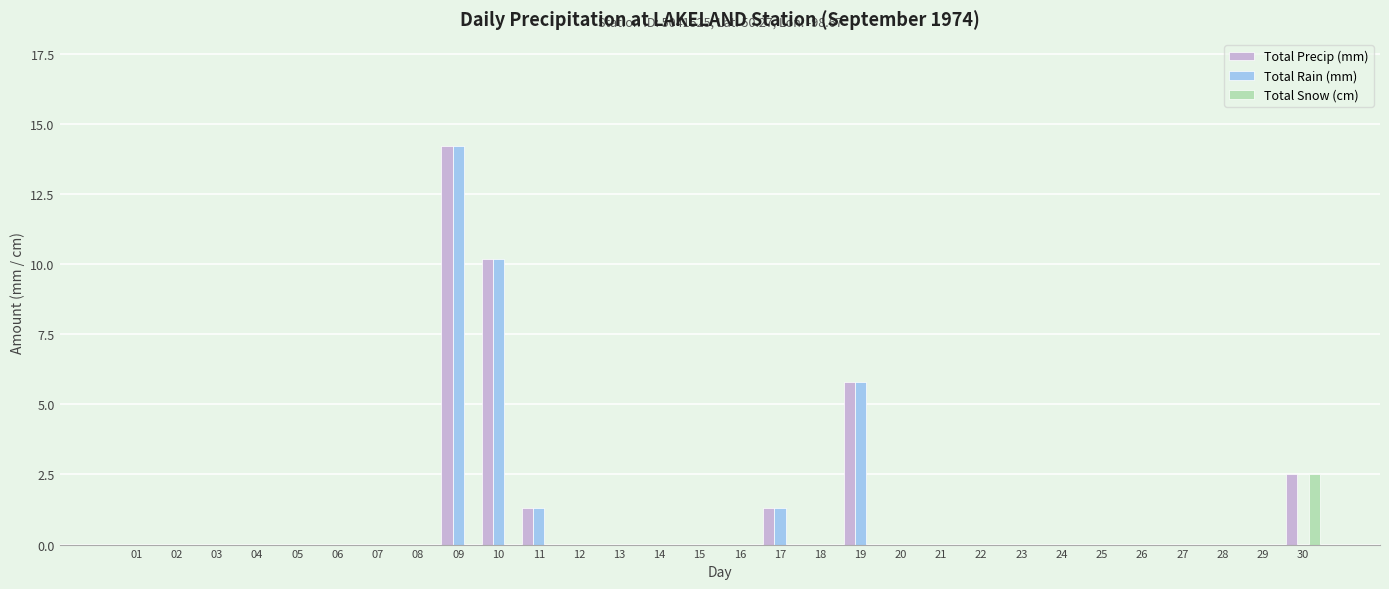

What is the maximum value for Total Rain (mm)?

14.2